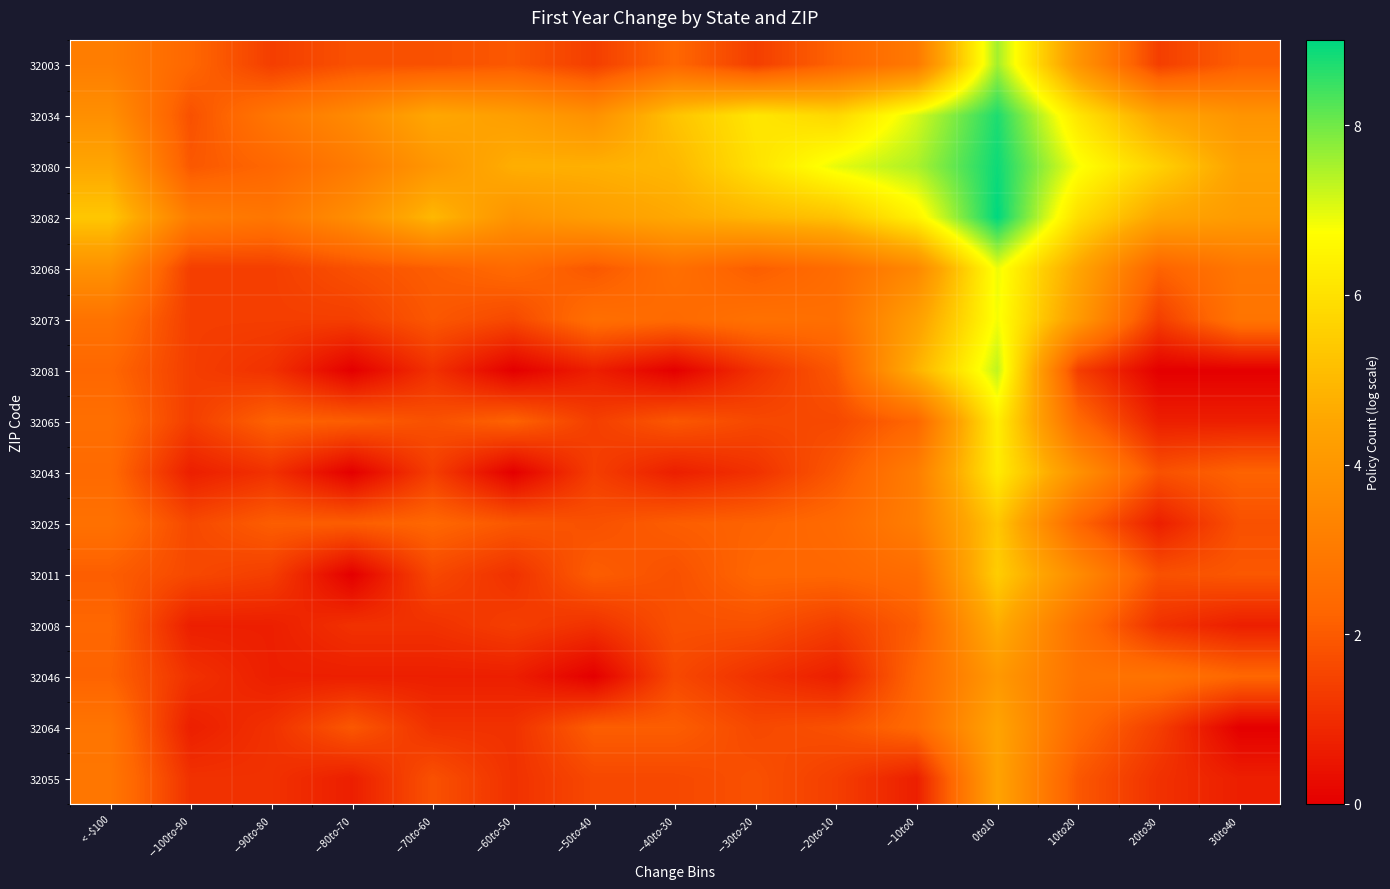

Reading right to left, transcribe all the data shown in this chart.

32003: $30 to $40=2.1	$20 to $30=1.4	$10 to $20=3.9	$0 to $10=7.6	$-10 to $0=2.9	$-20 to $-10=2.2	$-30 to $-20=1.4	$-40 to $-30=2.3	$-50 to $-40=1.4	$-60 to $-50=1.9	$-70 to $-60=1.8	$-80 to $-70=1.8	$-90 to $-80=1.4	$-100 to $-90=2.3	< -$100=3.1
32034: $30 to $40=3.9	$20 to $30=4.5	$10 to $20=6.1	$0 to $10=8.7	$-10 to $0=7.1	$-20 to $-10=5.8	$-30 to $-20=6.1	$-40 to $-30=5.3	$-50 to $-40=3.8	$-60 to $-50=4.2	$-70 to $-60=4.5	$-80 to $-70=3.5	$-90 to $-80=2.8	$-100 to $-90=1.8	< -$100=3.7
32080: $30 to $40=4.4	$20 to $30=5.6	$10 to $20=6.8	$0 to $10=8.9	$-10 to $0=7.5	$-20 to $-10=7.0	$-30 to $-20=6.0	$-40 to $-30=5.0	$-50 to $-40=4.8	$-60 to $-50=4.7	$-70 to $-60=4.0	$-80 to $-70=3.0	$-90 to $-80=2.3	$-100 to $-90=1.9	< -$100=4.5
32082: $30 to $40=4.1	$20 to $30=4.5	$10 to $20=5.9	$0 to $10=9.0	$-10 to $0=6.4	$-20 to $-10=5.2	$-30 to $-20=4.9	$-40 to $-30=4.6	$-50 to $-40=4.2	$-60 to $-50=3.9	$-70 to $-60=5.0	$-80 to $-70=3.7	$-90 to $-80=2.8	$-100 to $-90=3.0	< -$100=5.3
32068: $30 to $40=2.8	$20 to $30=2.2	$10 to $20=4.5	$0 to $10=6.9	$-10 to $0=3.5	$-20 to $-10=2.5	$-30 to $-20=2.1	$-40 to $-30=2.6	$-50 to $-40=1.9	$-60 to $-50=2.4	$-70 to $-60=2.1	$-80 to $-70=1.8	$-90 to $-80=1.4	$-100 to $-90=1.4	< -$100=3.8
32073: $30 to $40=2.8	$20 to $30=1.4	$10 to $20=4.1	$0 to $10=6.8	$-10 to $0=4.3	$-20 to $-10=2.6	$-30 to $-20=2.6	$-40 to $-30=2.4	$-50 to $-40=2.6	$-60 to $-50=1.6	$-70 to $-60=1.9	$-80 to $-70=1.4	$-90 to $-80=1.4	$-100 to $-90=1.4	< -$100=2.7
32081: $30 to $40=0.0	$20 to $30=0.0	$10 to $20=1.4	$0 to $10=7.3	$-10 to $0=4.8	$-20 to $-10=1.9	$-30 to $-20=1.1	$-40 to $-30=0.0	$-50 to $-40=0.7	$-60 to $-50=0.0	$-70 to $-60=1.1	$-80 to $-70=0.0	$-90 to $-80=1.1	$-100 to $-90=1.4	< -$100=2.3
32065: $30 to $40=0.7	$20 to $30=0.7	$10 to $20=2.4	$0 to $10=6.3	$-10 to $0=2.3	$-20 to $-10=1.6	$-30 to $-20=1.6	$-40 to $-30=1.9	$-50 to $-40=1.4	$-60 to $-50=2.2	$-70 to $-60=1.8	$-80 to $-70=2.1	$-90 to $-80=2.2	$-100 to $-90=1.4	< -$100=2.6
32043: $30 to $40=2.2	$20 to $30=1.8	$10 to $20=3.8	$0 to $10=6.3	$-10 to $0=3.1	$-20 to $-10=1.9	$-30 to $-20=1.1	$-40 to $-30=0.7	$-50 to $-40=1.4	$-60 to $-50=0.0	$-70 to $-60=1.4	$-80 to $-70=0.0	$-90 to $-80=1.1	$-100 to $-90=0.7	< -$100=2.4
32025: $30 to $40=1.8	$20 to $30=0.7	$10 to $20=2.3	$0 to $10=5.3	$-10 to $0=3.1	$-20 to $-10=2.4	$-30 to $-20=2.2	$-40 to $-30=2.1	$-50 to $-40=1.8	$-60 to $-50=1.9	$-70 to $-60=2.3	$-80 to $-70=2.1	$-90 to $-80=2.1	$-100 to $-90=1.6	< -$100=2.6
32011: $30 to $40=1.9	$20 to $30=1.8	$10 to $20=3.6	$0 to $10=5.5	$-10 to $0=2.5	$-20 to $-10=2.3	$-30 to $-20=2.3	$-40 to $-30=1.8	$-50 to $-40=2.1	$-60 to $-50=1.1	$-70 to $-60=1.6	$-80 to $-70=0.0	$-90 to $-80=1.4	$-100 to $-90=1.6	< -$100=2.1
32008: $30 to $40=0.7	$20 to $30=1.1	$10 to $20=2.6	$0 to $10=4.7	$-10 to $0=2.1	$-20 to $-10=1.4	$-30 to $-20=1.8	$-40 to $-30=1.8	$-50 to $-40=1.1	$-60 to $-50=1.4	$-70 to $-60=1.1	$-80 to $-70=1.1	$-90 to $-80=0.7	$-100 to $-90=0.7	< -$100=2.3
32046: $30 to $40=2.3	$20 to $30=2.7	$10 to $20=2.7	$0 to $10=4.0	$-10 to $0=2.3	$-20 to $-10=0.7	$-30 to $-20=1.1	$-40 to $-30=1.6	$-50 to $-40=0.0	$-60 to $-50=0.7	$-70 to $-60=0.7	$-80 to $-70=0.7	$-90 to $-80=0.7	$-100 to $-90=1.1	< -$100=2.2
32064: $30 to $40=0.0	$20 to $30=1.4	$10 to $20=2.4	$0 to $10=4.4	$-10 to $0=2.4	$-20 to $-10=1.8	$-30 to $-20=1.6	$-40 to $-30=2.1	$-50 to $-40=2.1	$-60 to $-50=1.1	$-70 to $-60=1.1	$-80 to $-70=1.9	$-90 to $-80=1.1	$-100 to $-90=0.7	< -$100=2.8
32055: $30 to $40=0.7	$20 to $30=1.1	$10 to $20=1.9	$0 to $10=4.4	$-10 to $0=0.7	$-20 to $-10=1.4	$-30 to $-20=1.8	$-40 to $-30=1.6	$-50 to $-40=1.6	$-60 to $-50=1.1	$-70 to $-60=1.8	$-80 to $-70=0.7	$-90 to $-80=1.1	$-100 to $-90=1.1	< -$100=2.8